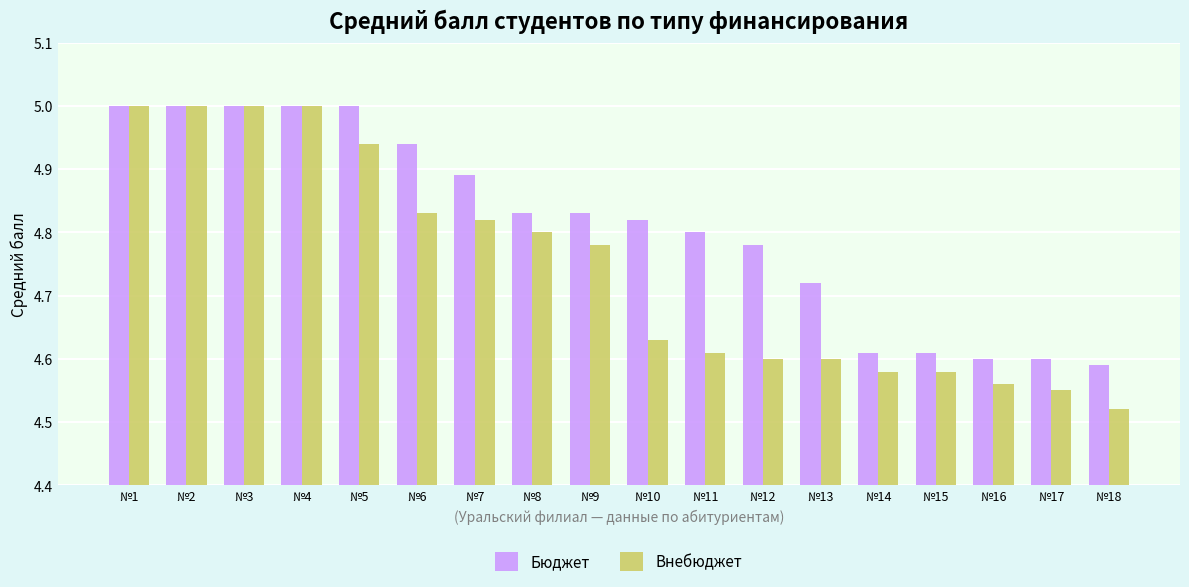

Rank the series by their average value, from highest to lowest.

Бюджет, Внебюджет